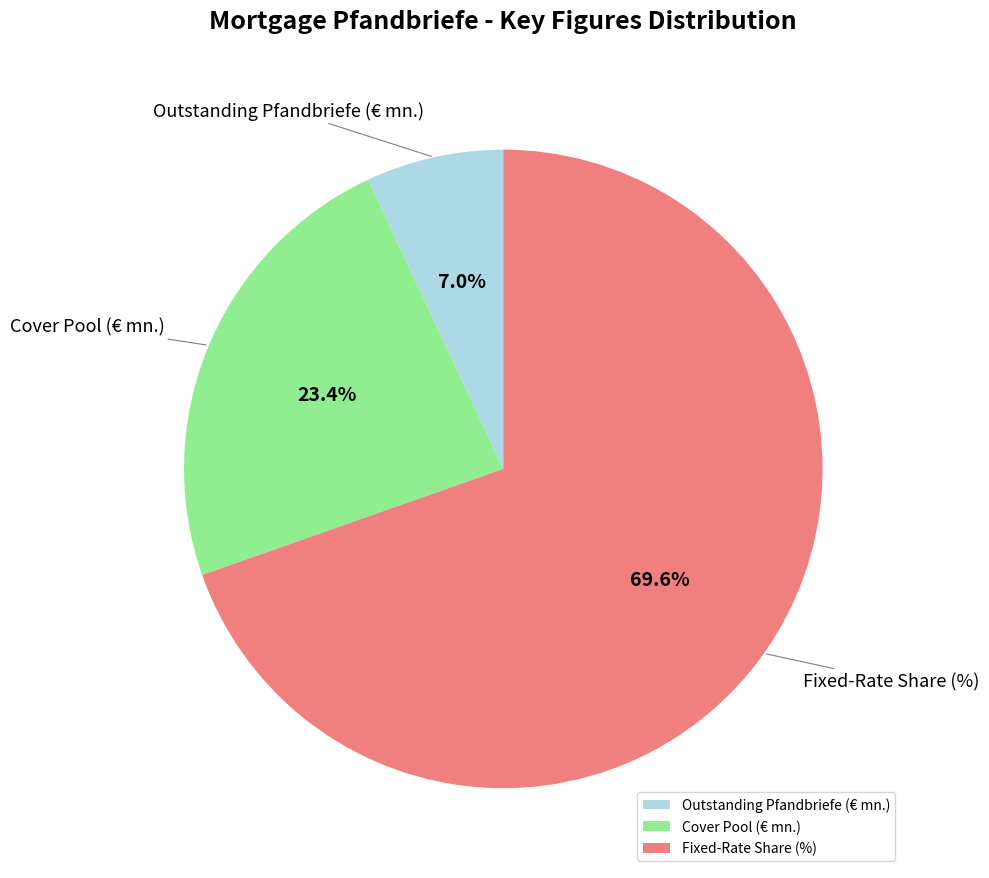

Rank the categories by value from lowest to highest.

Outstanding Pfandbriefe (€ mn.), Cover Pool (€ mn.), Fixed-Rate Share (%)